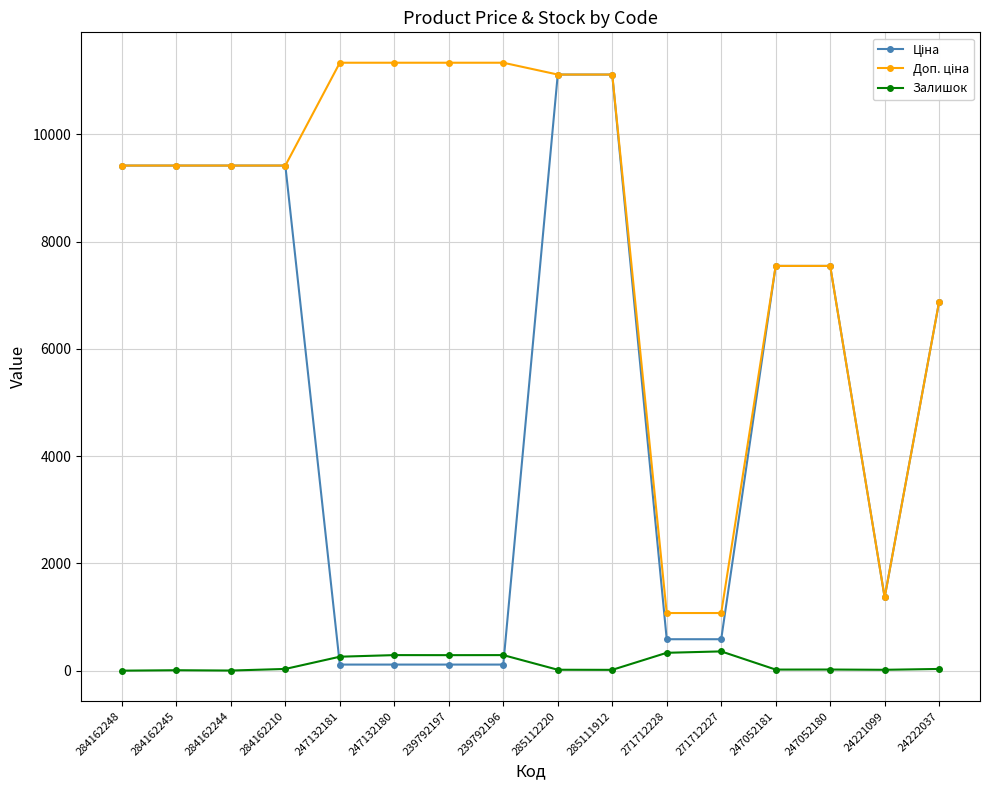

The value of Залишок at 247132180 is 290.0. True or false?

True